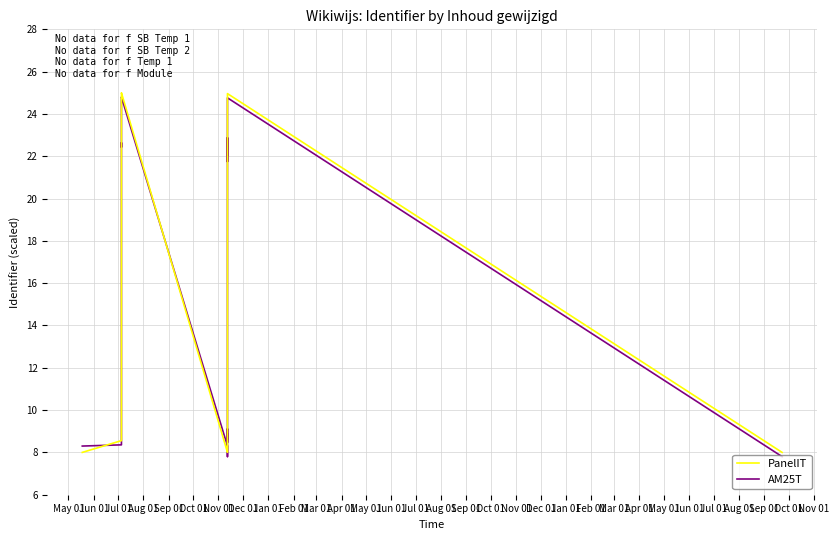

Which has a higher value, Sep 01 or Jul 01?

Sep 01